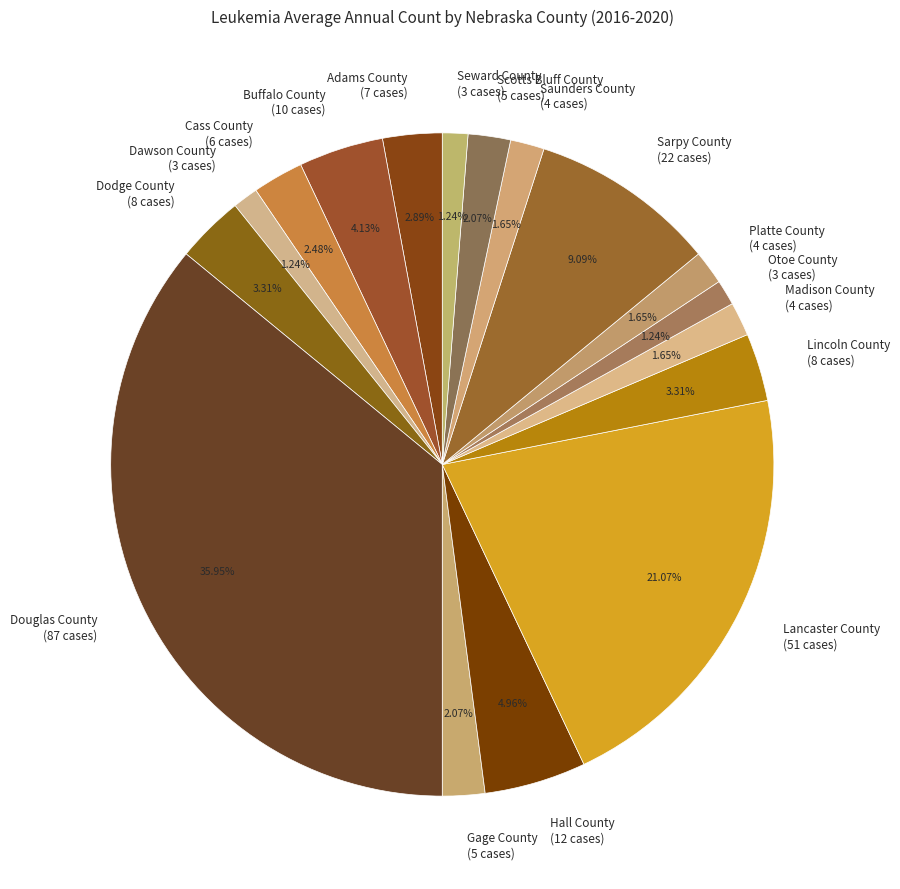

How much of the chart is everything except Cass County?

97.5%